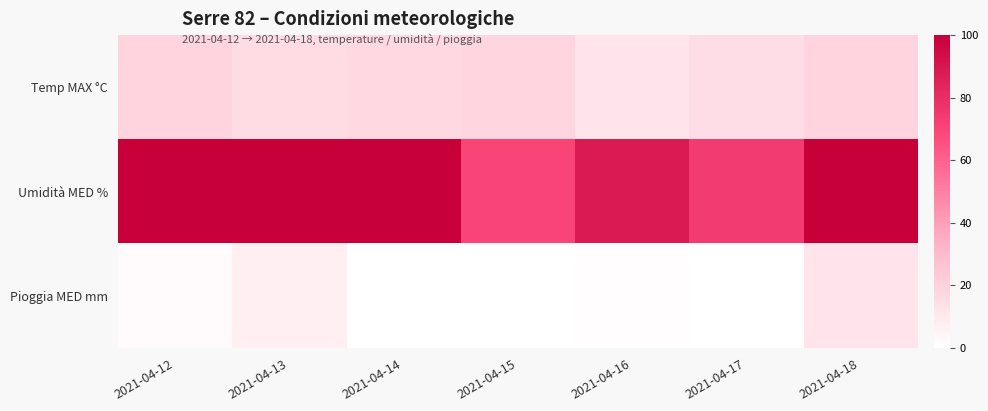

Between 2021-04-15 and 2021-04-14, which is larger?

2021-04-15